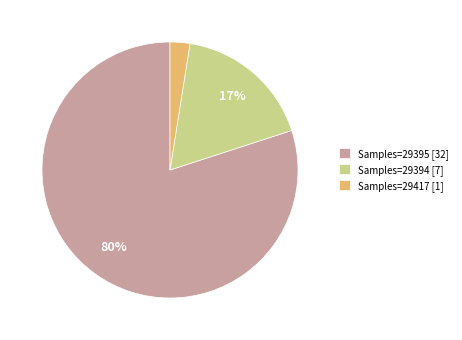

Is the sum of Samples=29417 [1] and Samples=29395 [32] greater than half?

Yes